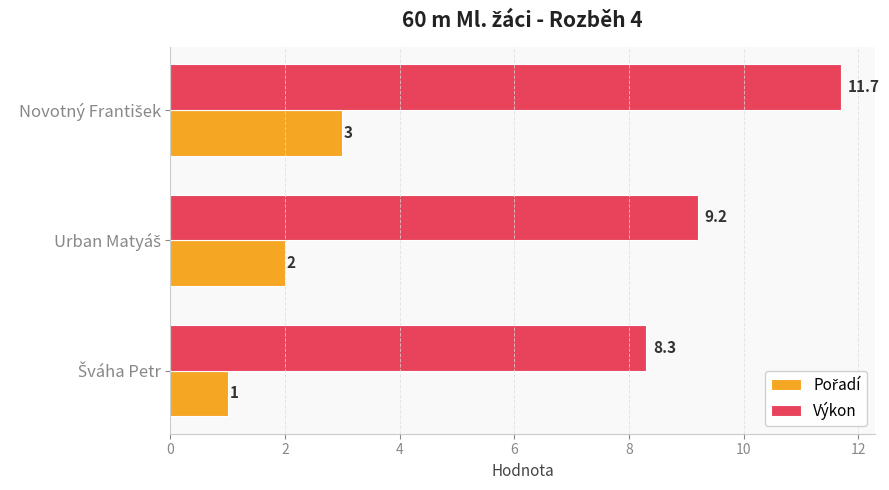

What is the lowest value of the Výkon series?

8.3